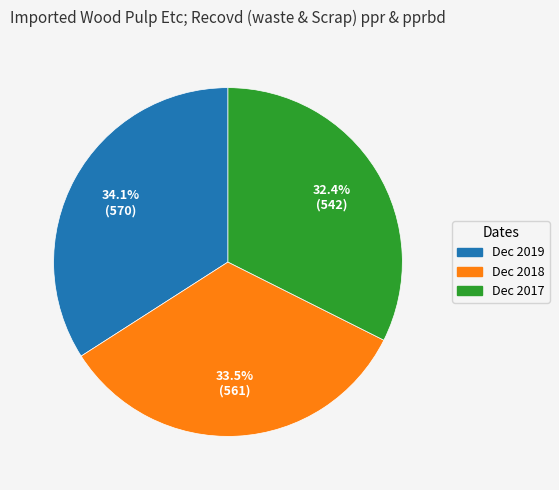

Rank the categories by value from lowest to highest.

Dec 2017, Dec 2018, Dec 2019